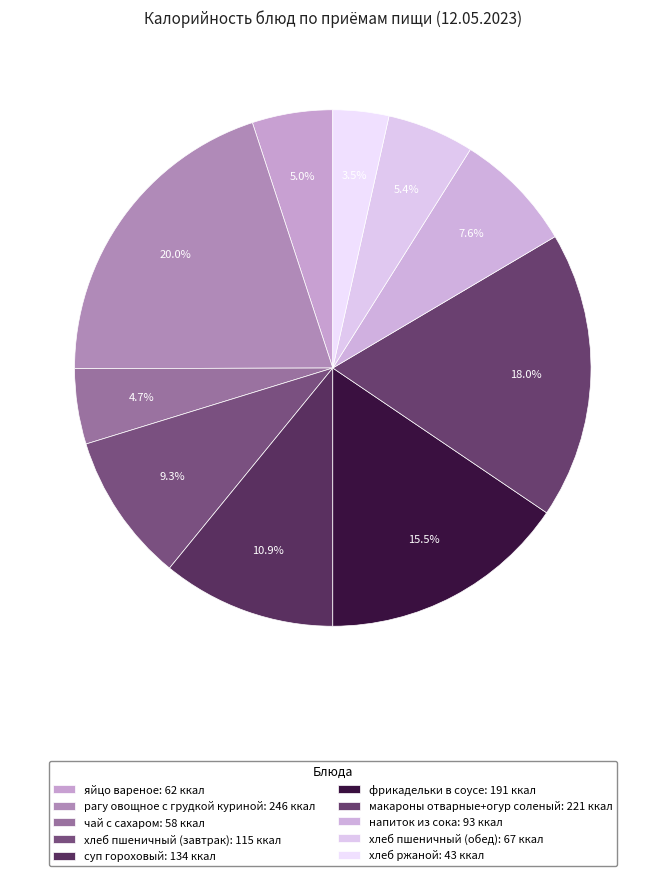

How many slices are in this pie chart?

10